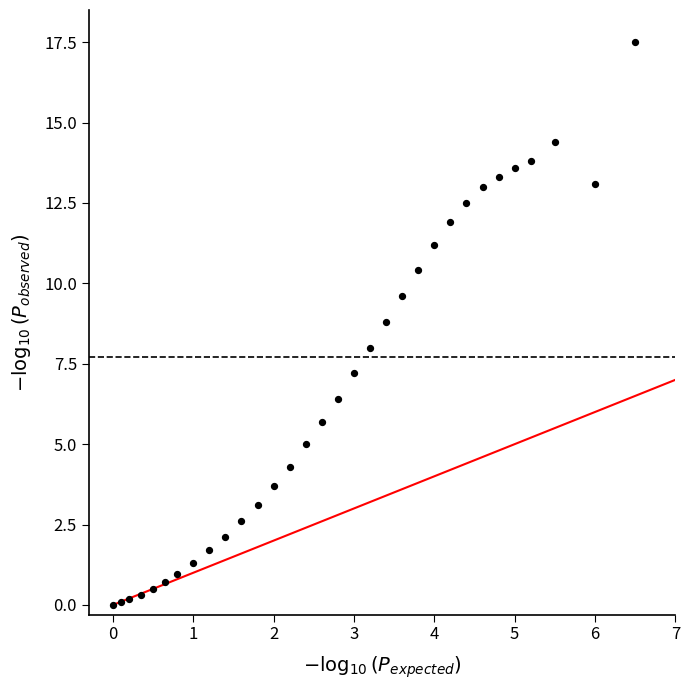

What is the range of X values (max minus min)?

6.5